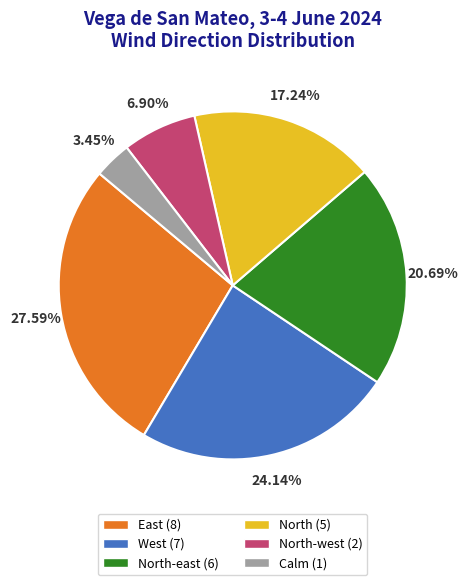

Is there a majority slice in this chart?

No